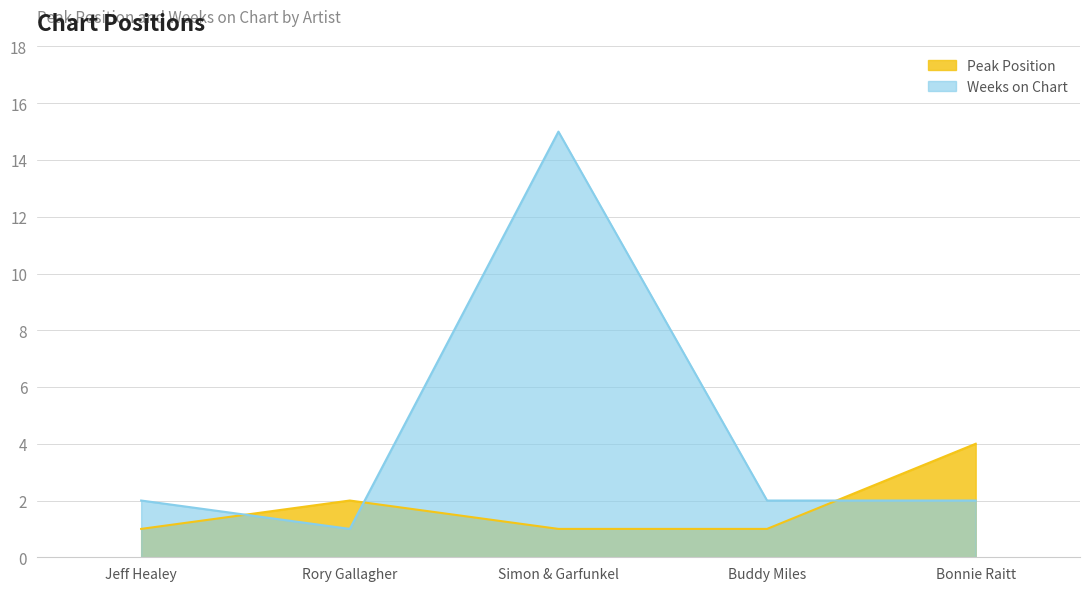

Which category has the highest value in the Peak Position series?

Bonnie Raitt